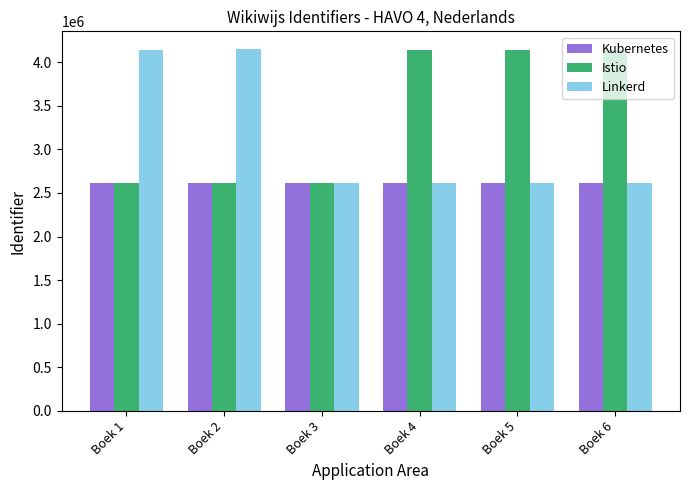

List the series in order of their overall mean, lowest first.

Kubernetes, Linkerd, Istio